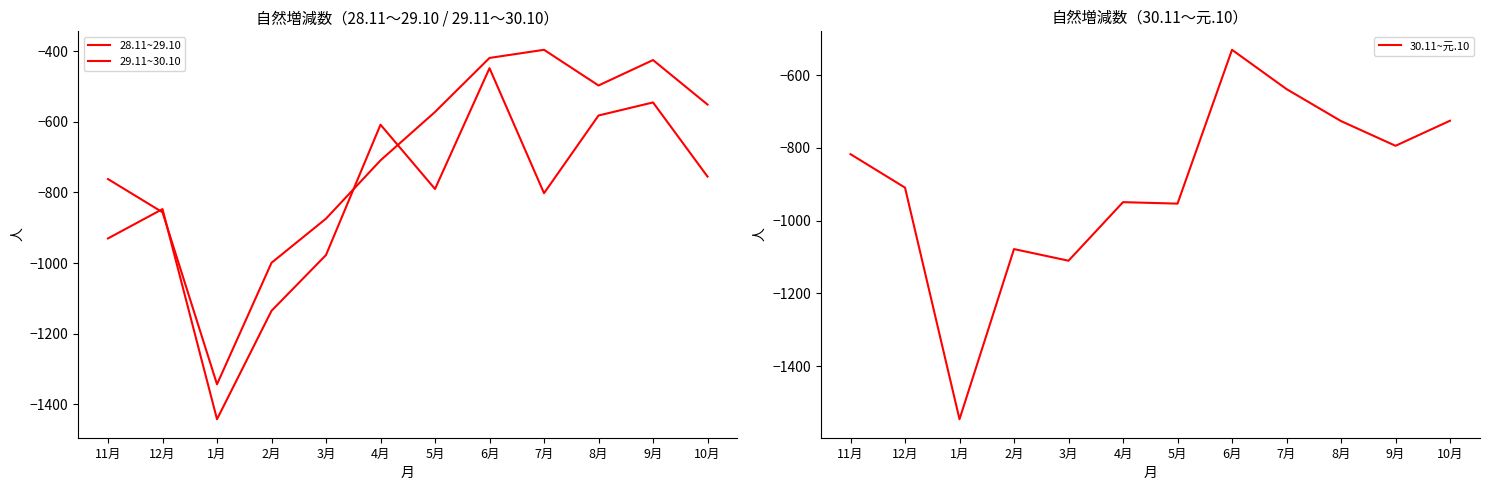

What is the label of the 11th point from the right?

12月